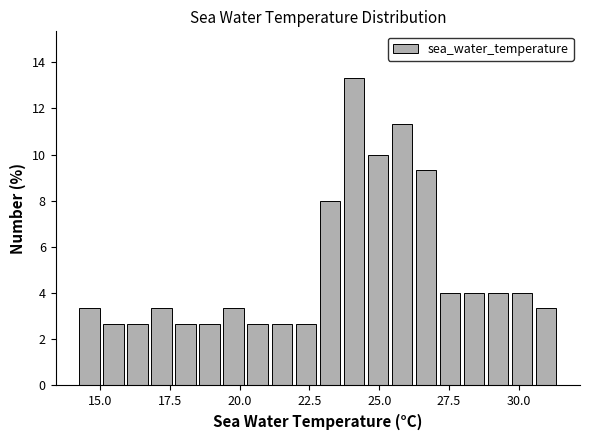

Read against the x-axis, roughly where is the centre of the tallest bar?

24.0